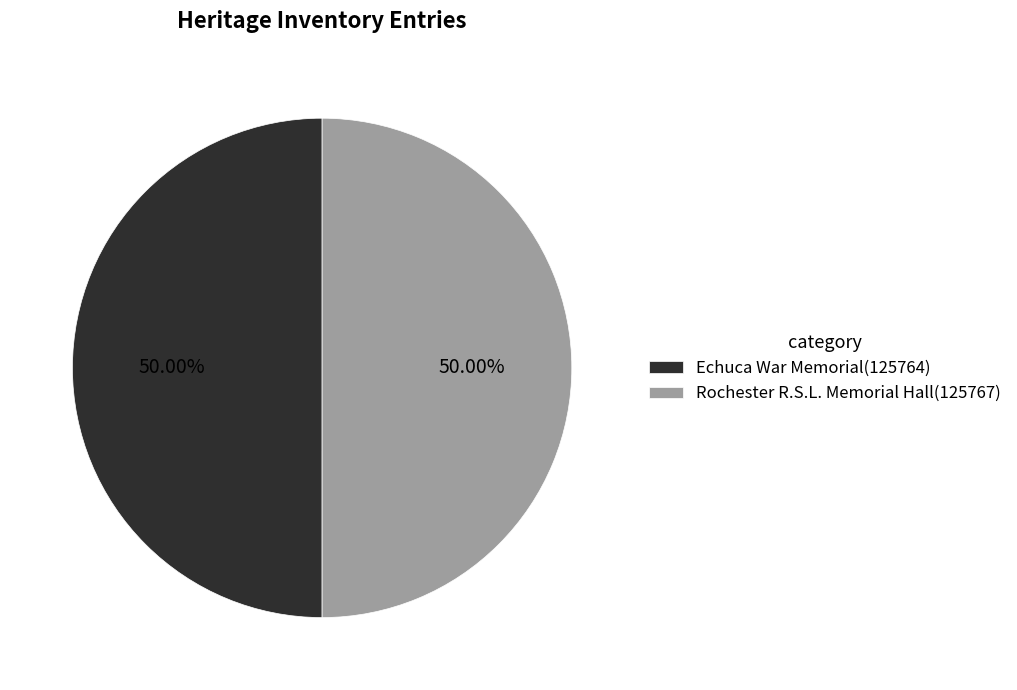

Combined, do Echuca War Memorial(125764) and Rochester R.S.L. Memorial Hall(125767) account for over 50%?

Yes